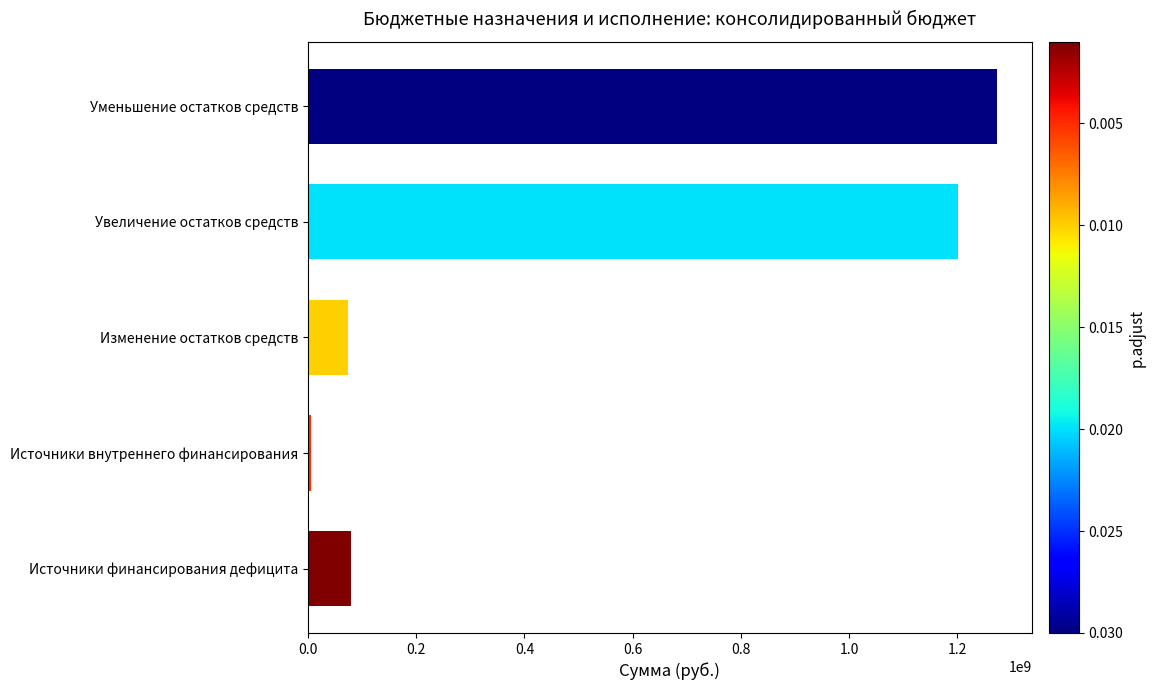

Is it true that the value at Изменение остатков средств is 73085762.4?

True